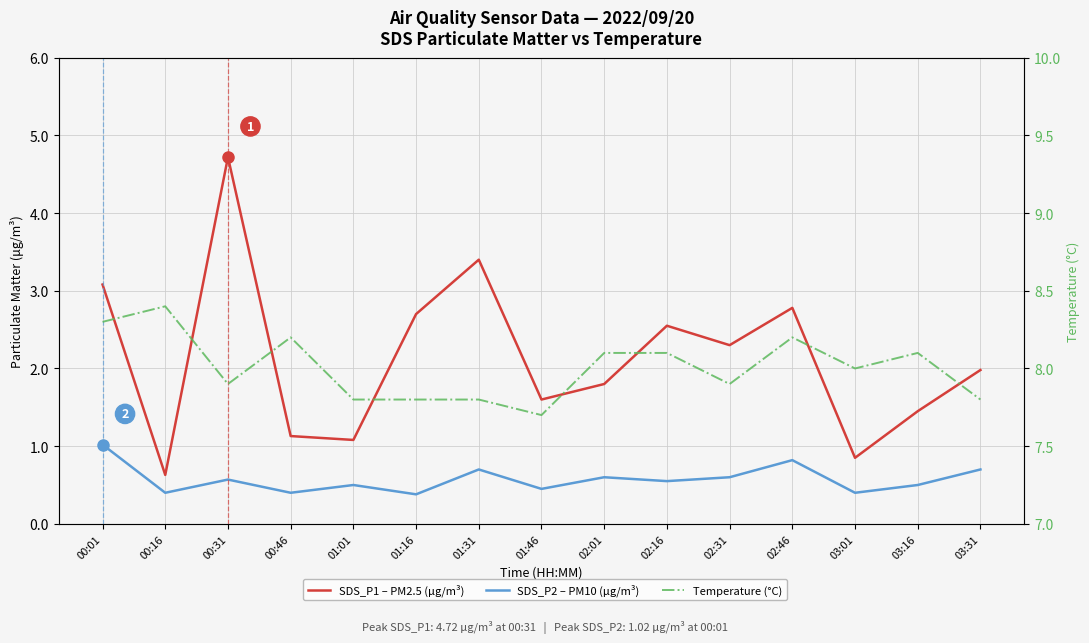

How many lines are shown in the chart?

3